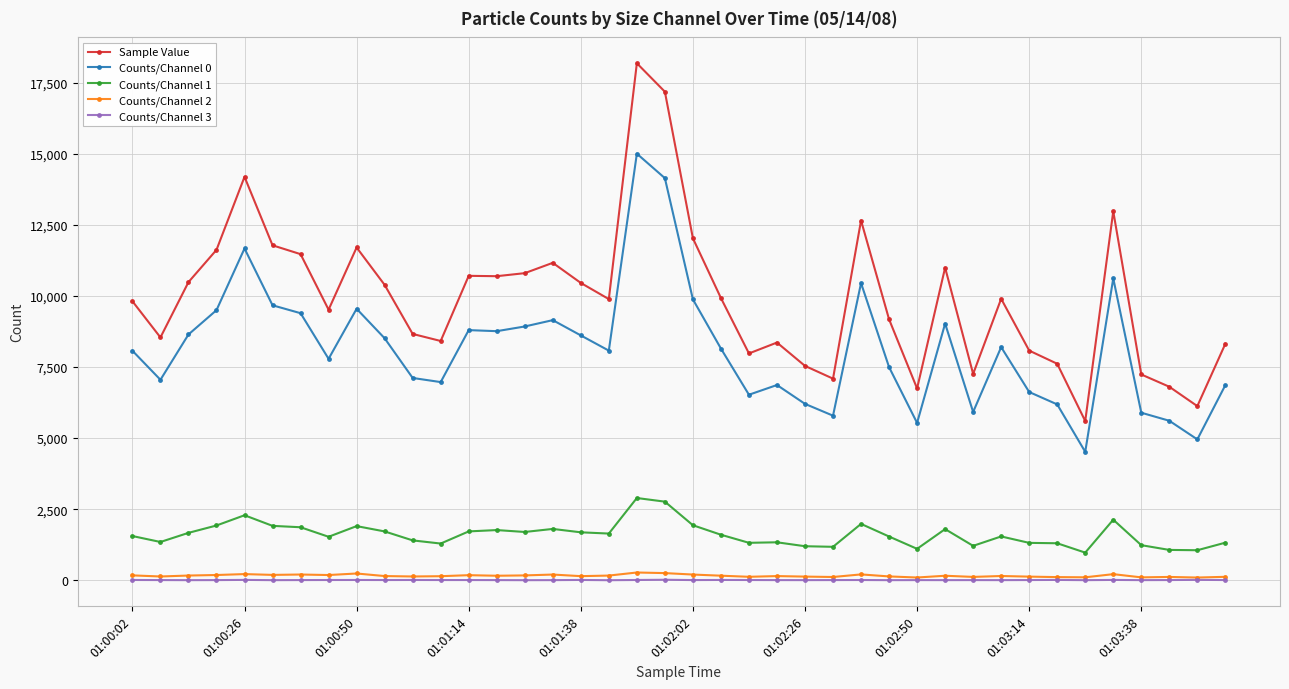

Which series has the largest total across all categories?

Sample Value